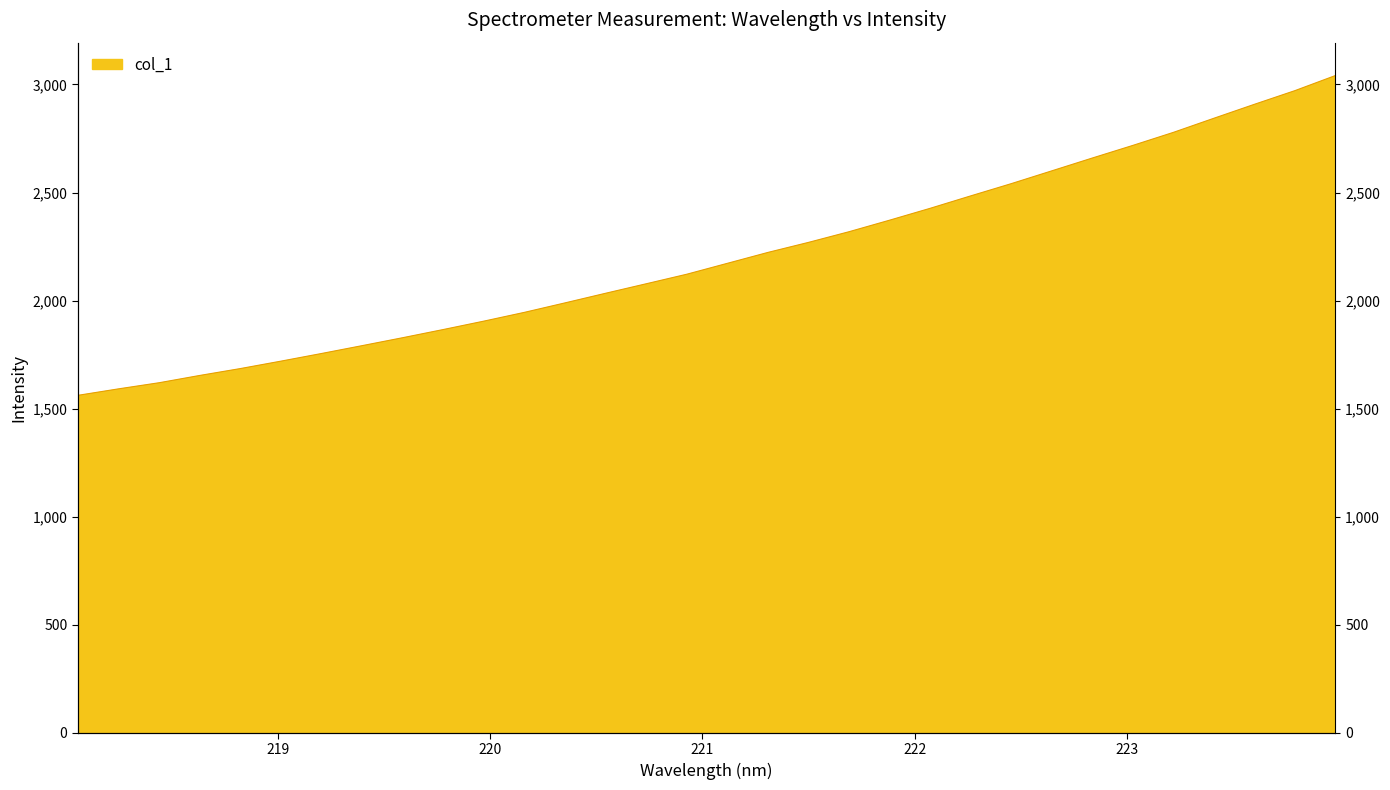

The chart shows a value of 2172.4 at 221.1174. True or false?

True